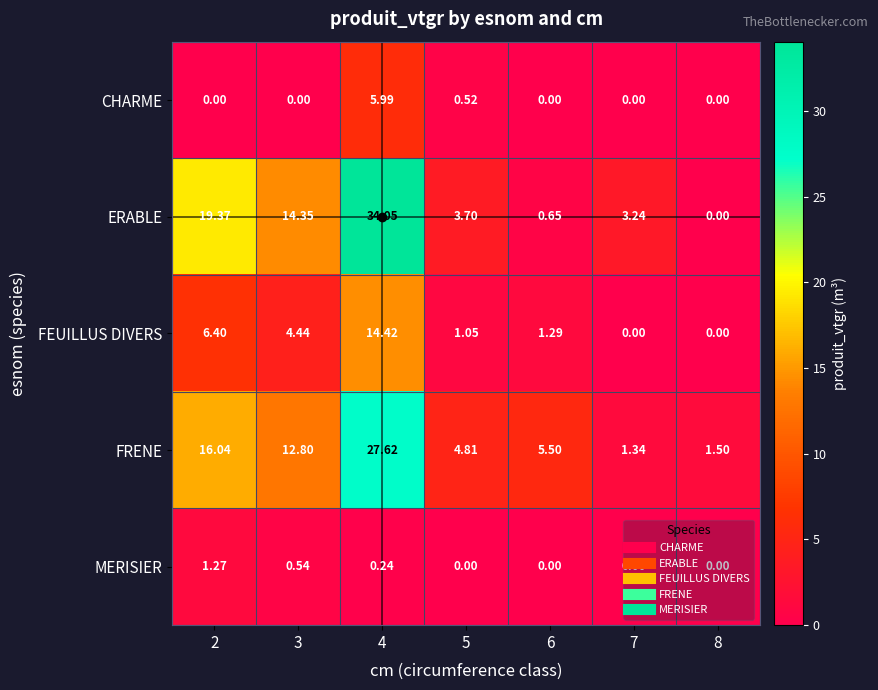

Which series has the widest spread of values?

ERABLE